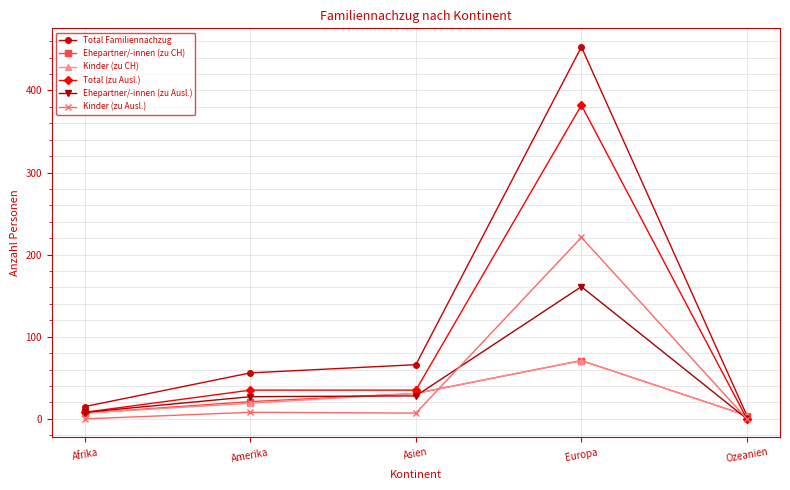

What is the difference between the highest and lowest values at Europa?

382